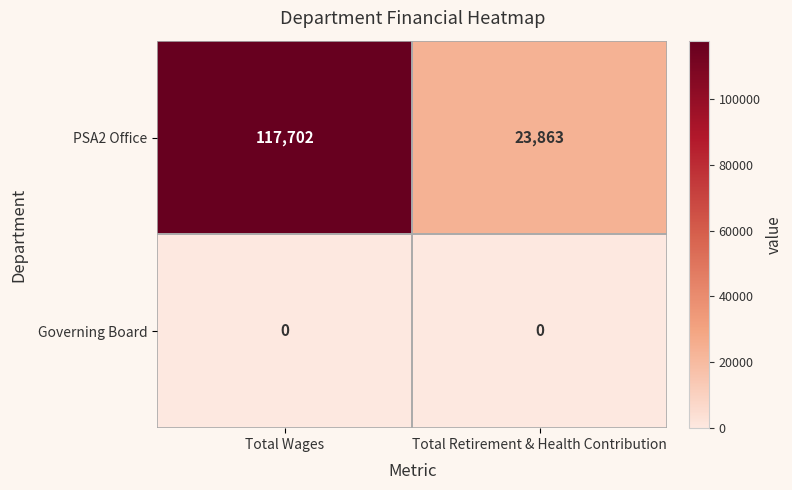

Which category has the highest value in the PSA2 Office series?

Total Wages